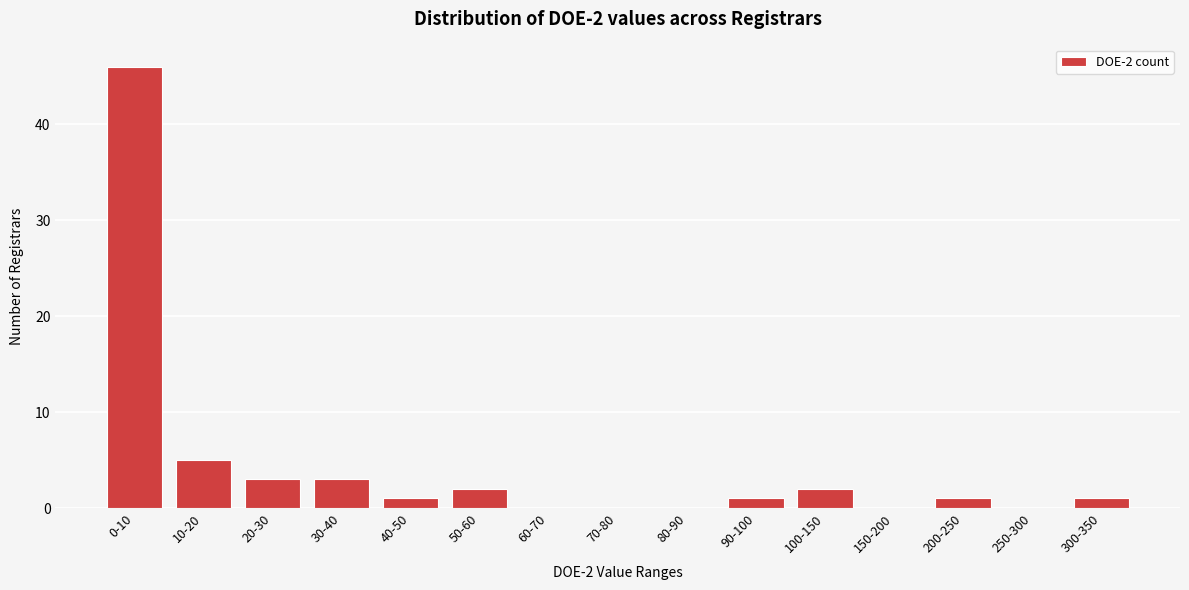

Reading right to left, extract all data points from this chart.

300-350=1	250-300=0	200-250=1	150-200=0	100-150=2	90-100=1	80-90=0	70-80=0	60-70=0	50-60=2	40-50=1	30-40=3	20-30=3	10-20=5	0-10=46